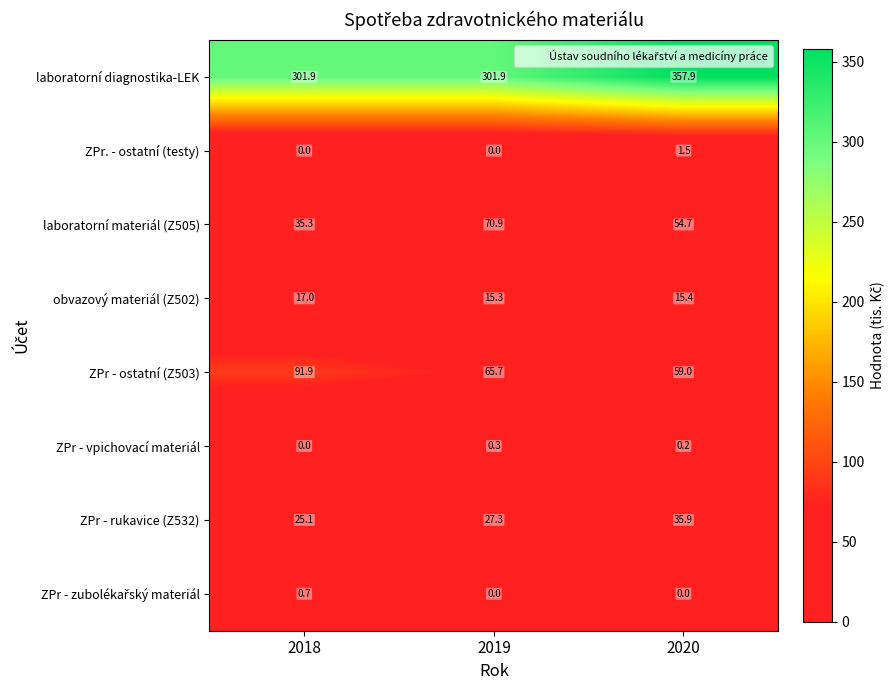

What is the difference between the highest and lowest values at 2018?

301.9